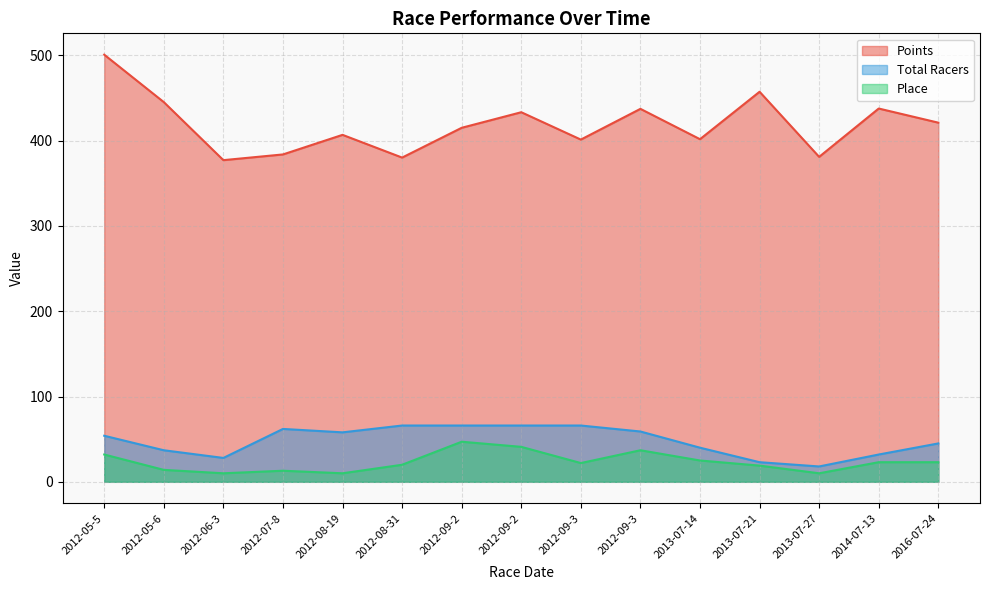

Between 2012-05-5 and 2012-07-8, which is larger?

2012-05-5